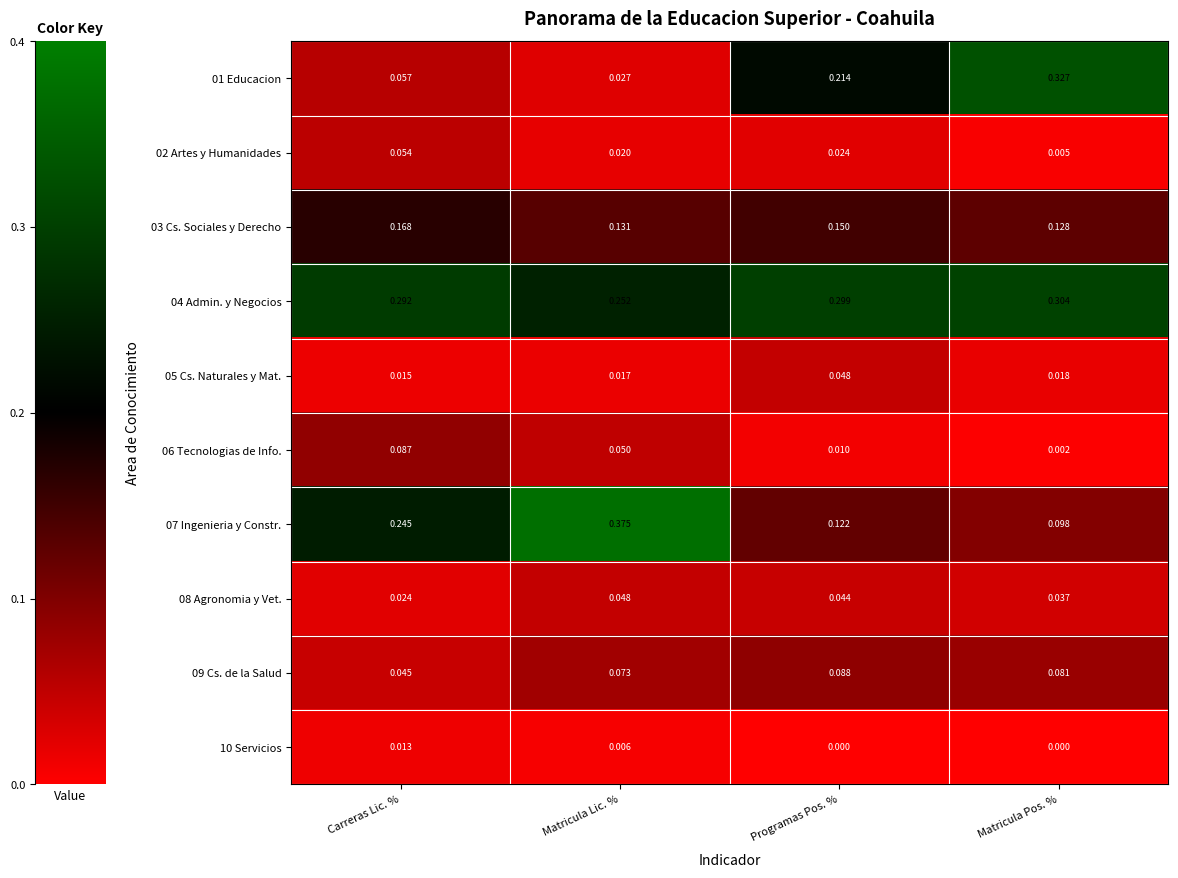

Rank the categories by 09 Cs. de la Salud value from highest to lowest.

Programas Pos. %, Matricula Pos. %, Matricula Lic. %, Carreras Lic. %